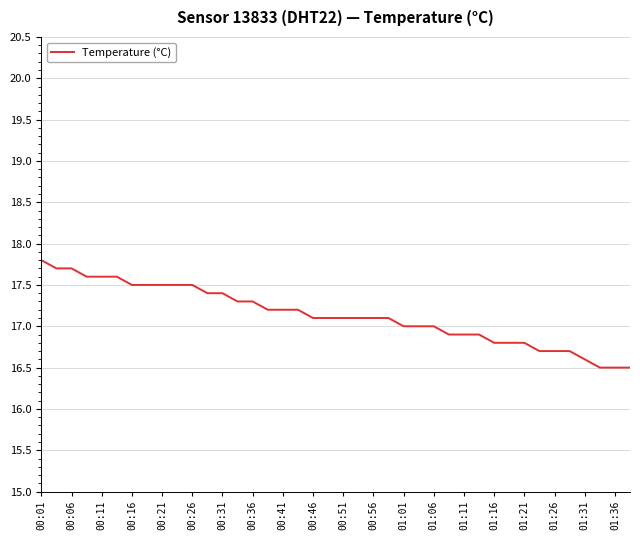

What is the maximum value shown in the chart?

17.8